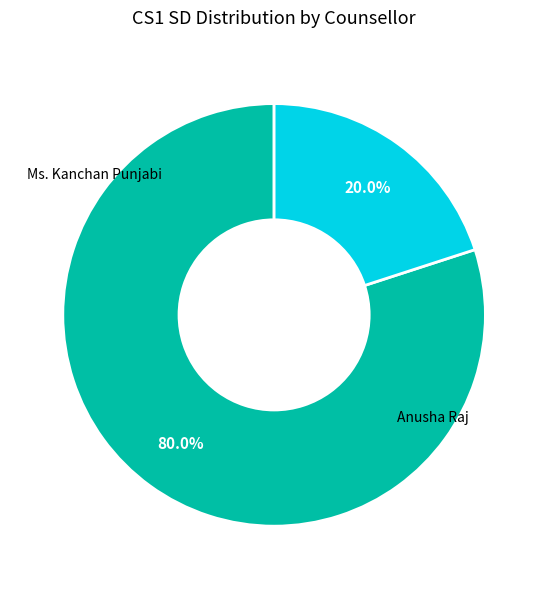

Between Ms. Kanchan Punjabi and Anusha Raj, which is larger?

Ms. Kanchan Punjabi